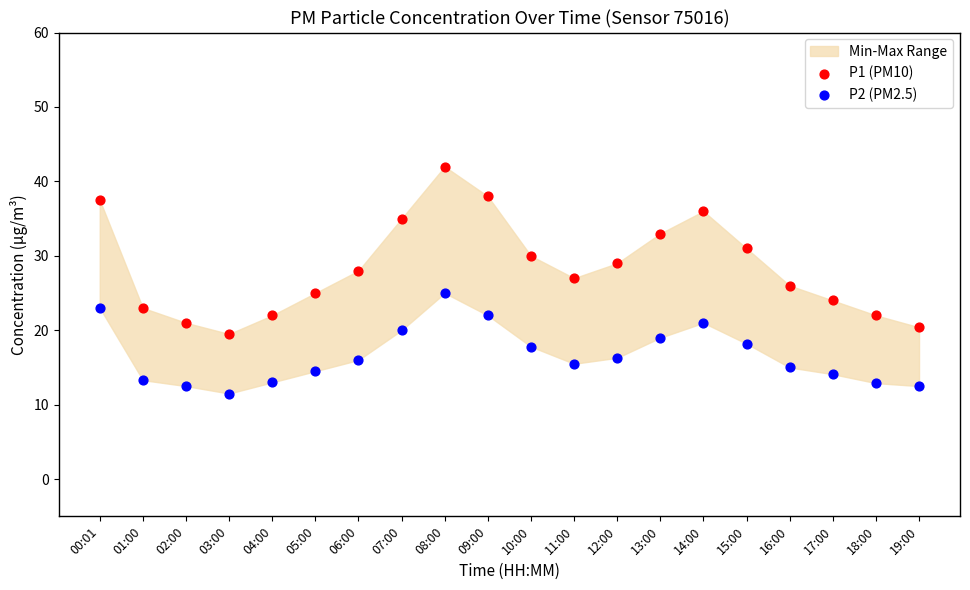

Across all data points, what is the range of Y values (max minus min)?

30.5